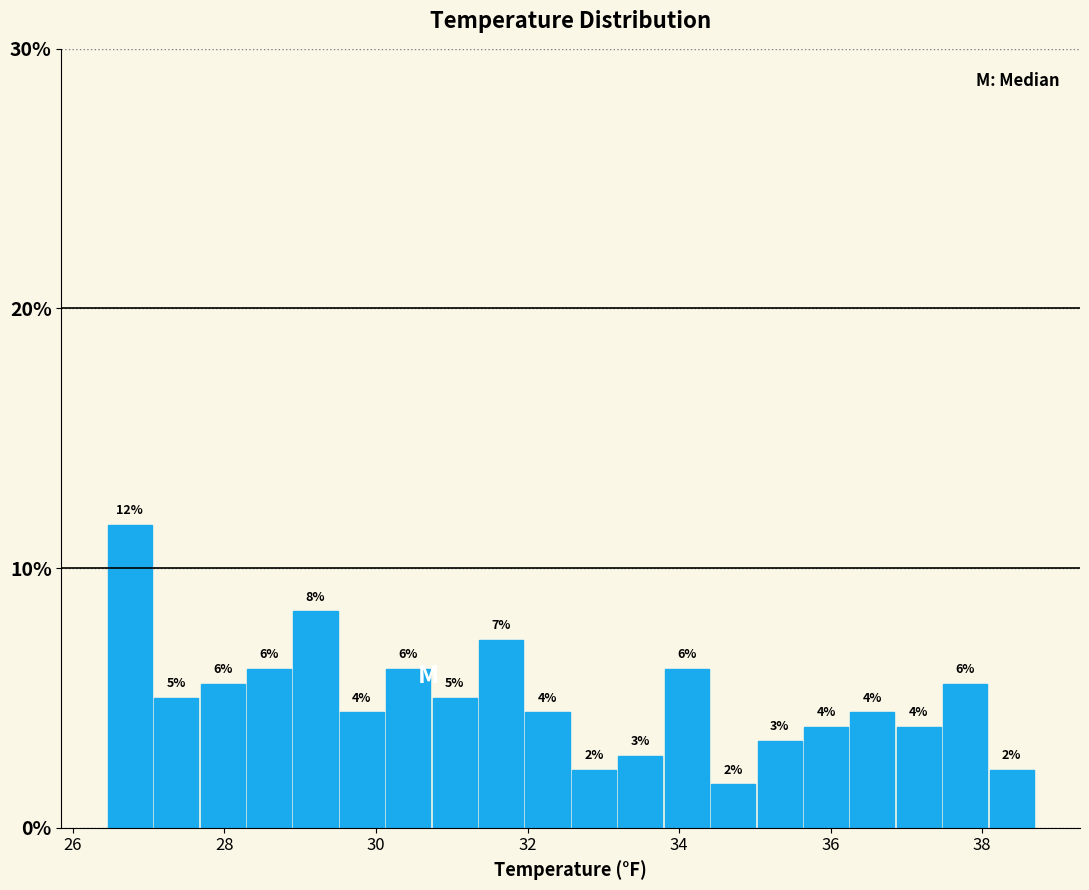

Around what value on the x-axis is the tallest bar? Give the approximate position of its centre, as read against the axis.

26.8